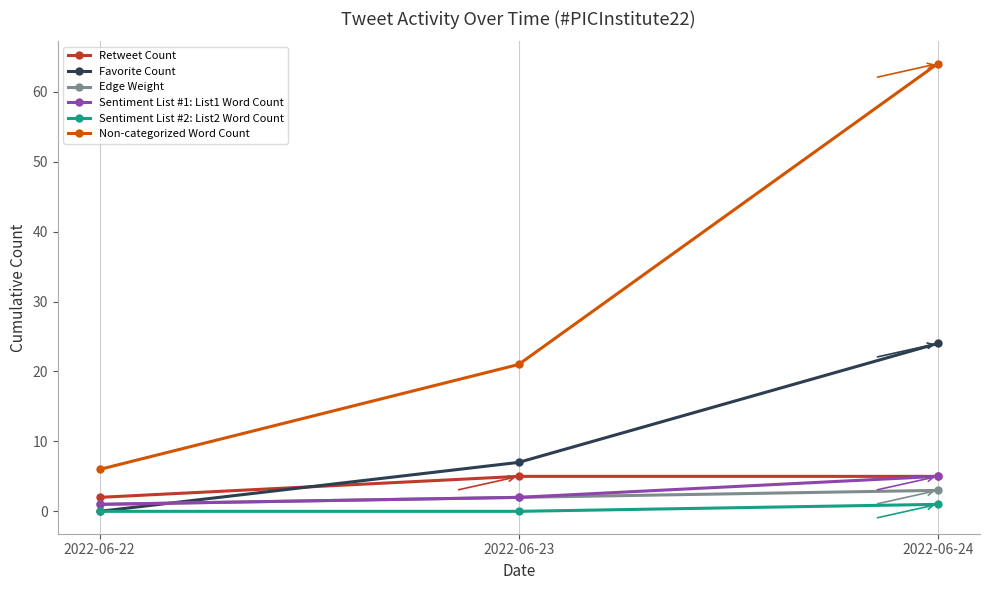

Which series has the largest range (max minus min)?

Non-categorized Word Count